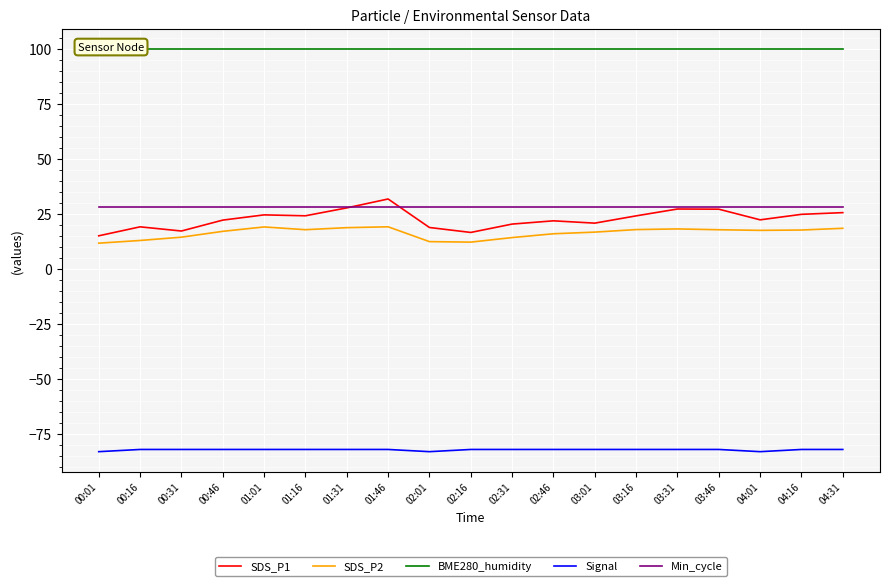

Reading right to left, list all the values displayed in this chart.

SDS_P1: 25.6	24.8	22.3	27.2	27.2	24.1	20.8	21.9	20.4	16.6	18.9	31.8	27.8	24.2	24.6	22.2	17.2	19.1	15.1
SDS_P2: 18.5	17.7	17.6	17.8	18.2	17.9	16.8	16.0	14.3	12.2	12.4	19.2	18.8	17.9	19.1	17.1	14.4	12.9	11.7
BME280_humidity: 100.0	100.0	100.0	100.0	100.0	100.0	100.0	100.0	100.0	100.0	100.0	100.0	100.0	100.0	100.0	100.0	100.0	100.0	100.0
Signal: -82.0	-82.0	-83.0	-82.0	-82.0	-82.0	-82.0	-82.0	-82.0	-82.0	-83.0	-82.0	-82.0	-82.0	-82.0	-82.0	-82.0	-82.0	-83.0
Min_cycle: 28.0	28.0	28.0	28.0	28.0	28.0	28.0	28.0	28.0	28.0	28.0	28.0	28.0	28.0	28.0	28.0	28.0	28.0	28.0